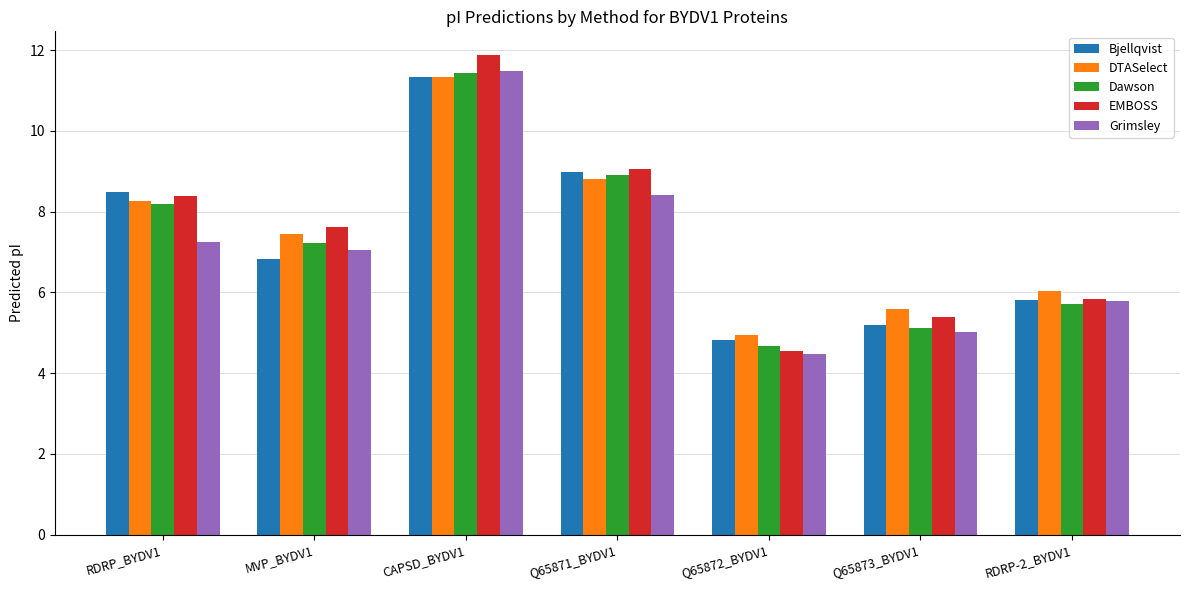

What is the greatest value displayed?

11.9